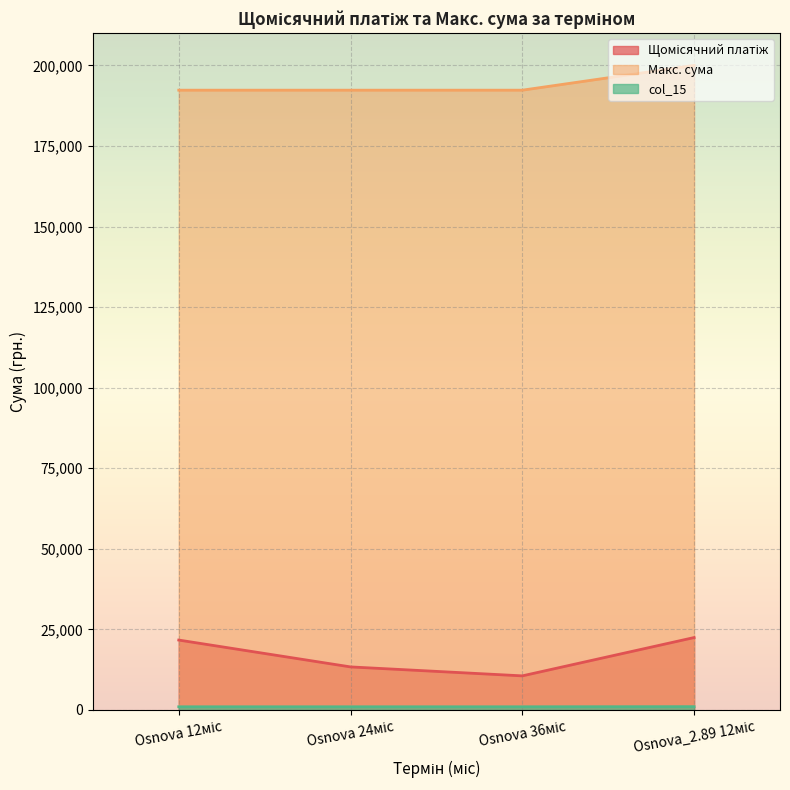

True or false: Макс. сума and col_15 cross at least once.

False